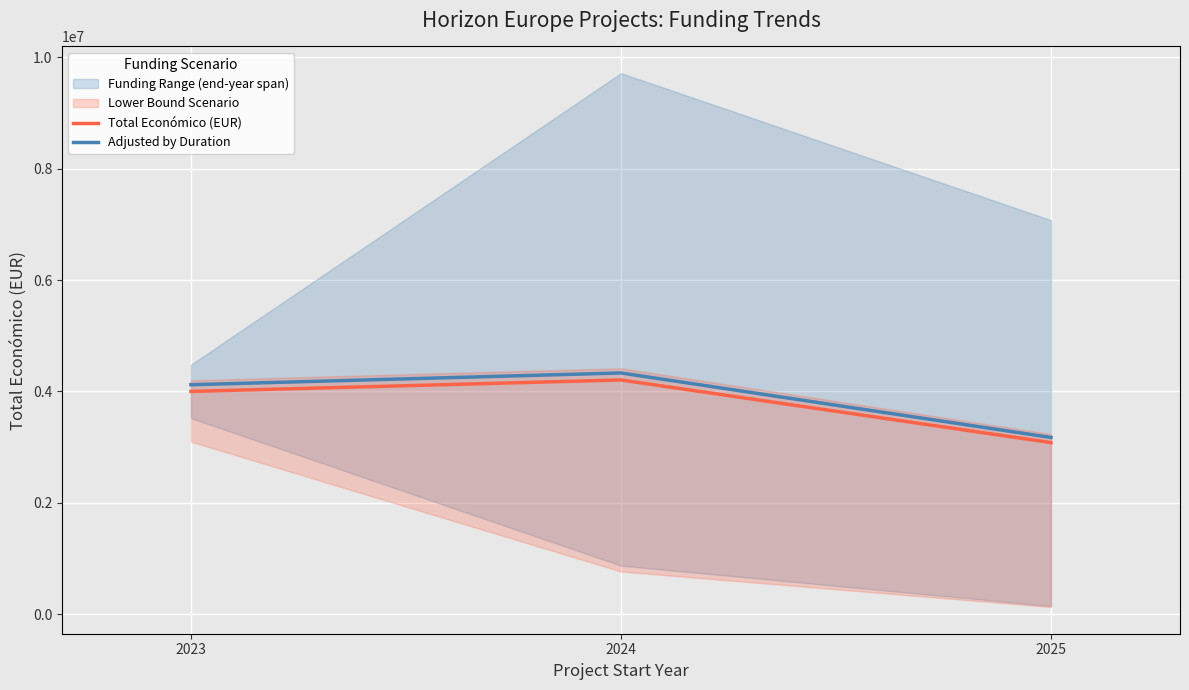

True or false: Total Económico (EUR) has a value of 1126045.6 at 2024.

False